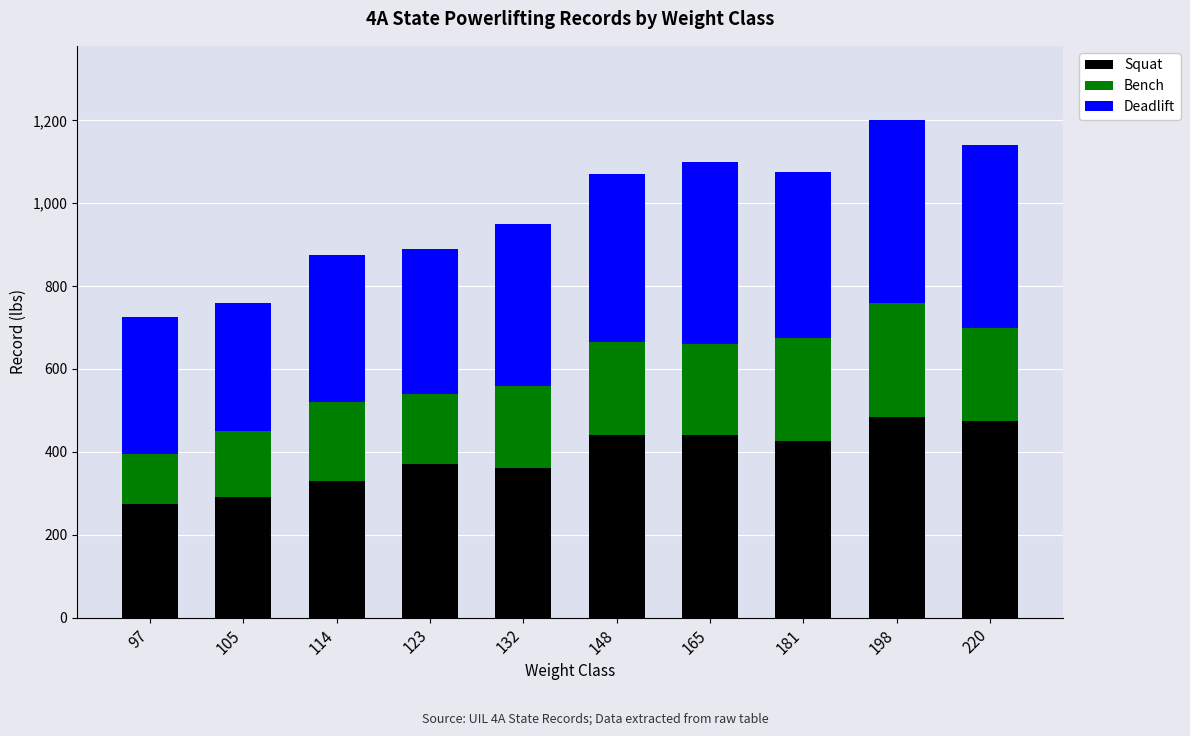

What is the total value across all series at 97?

725